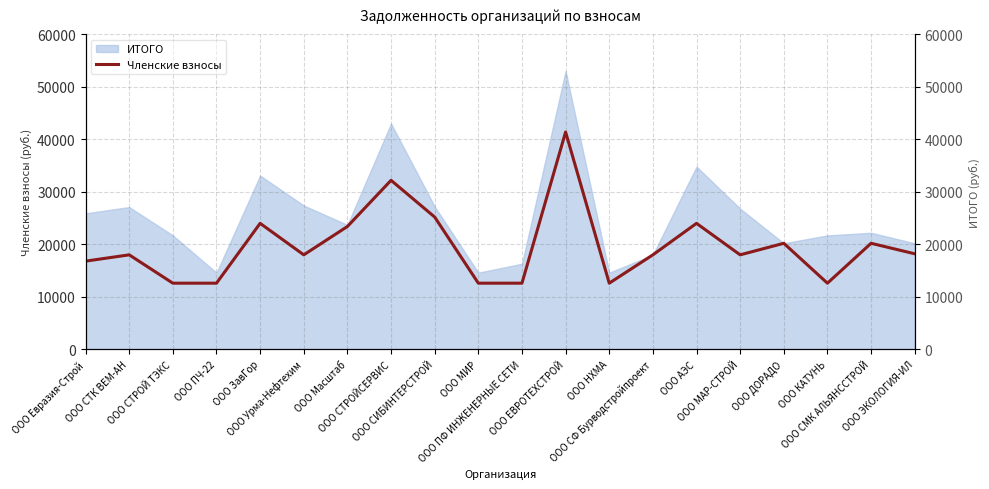

Between ООО МАР-СТРОЙ and ООО Урма-Нефтехим, which is larger?

ООО МАР-СТРОЙ